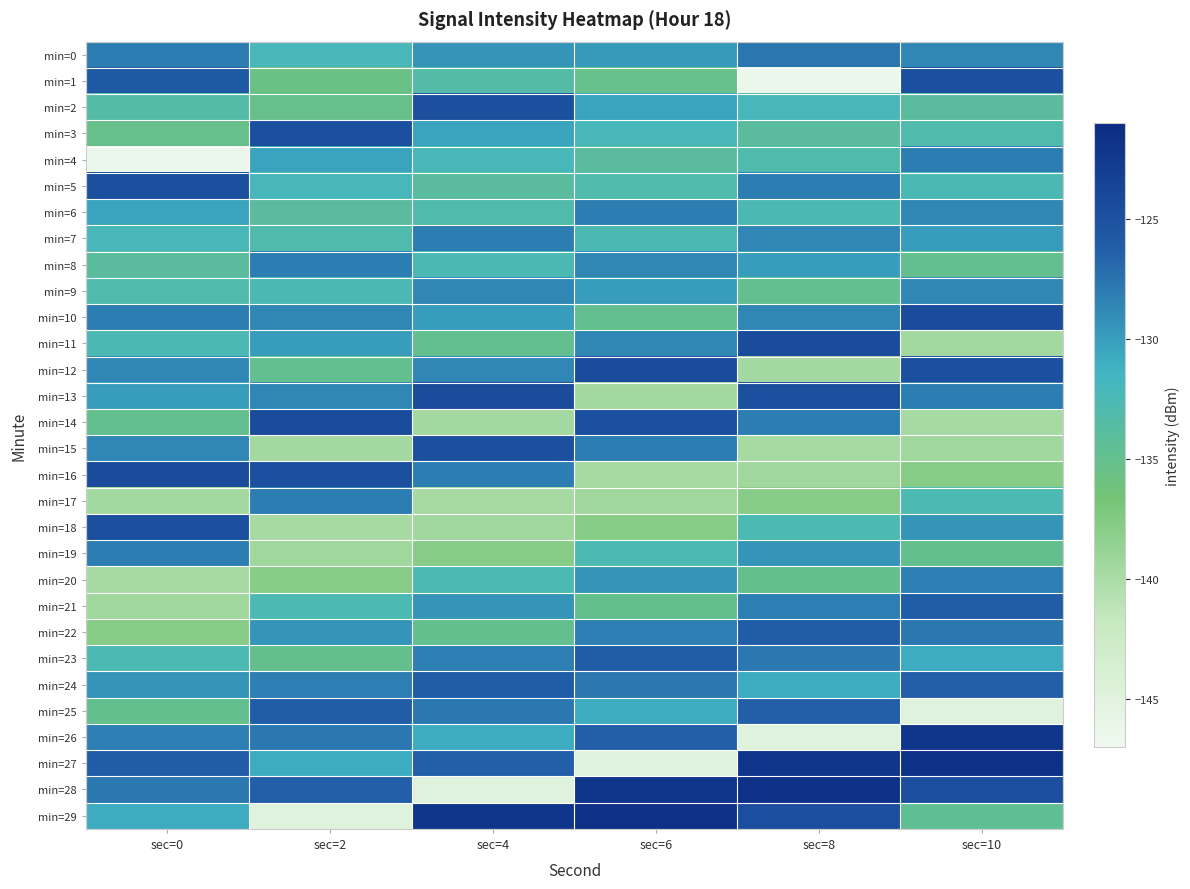

How many categories are shown in the chart?

6